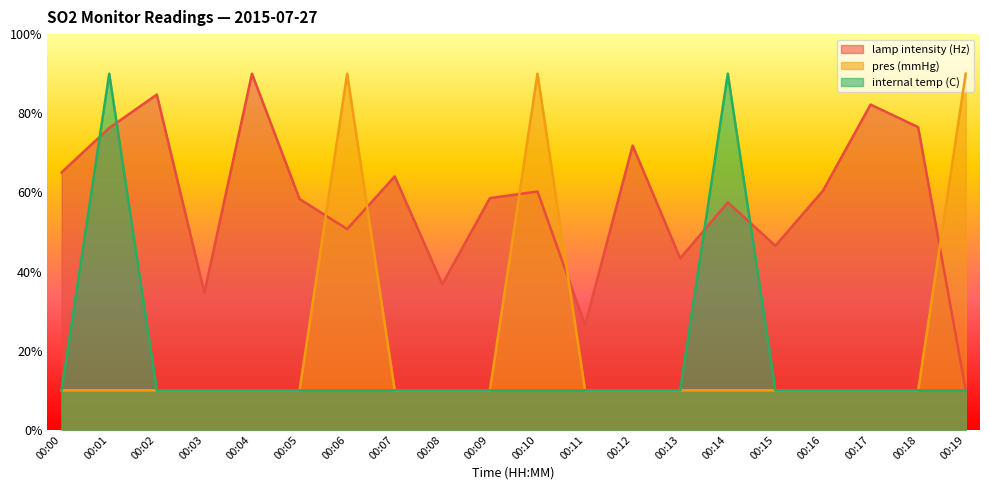

Which series has the largest range (max minus min)?

lamp intensity (Hz)